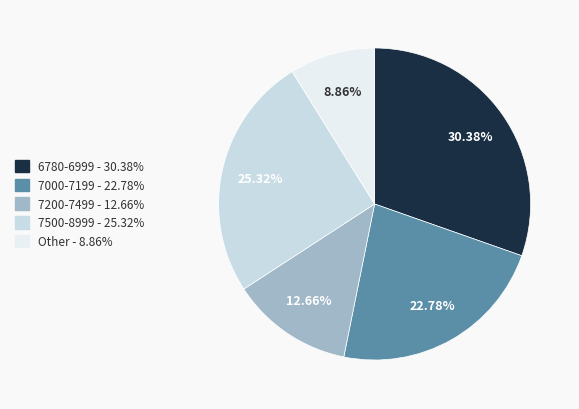

How many slices are in this pie chart?

5